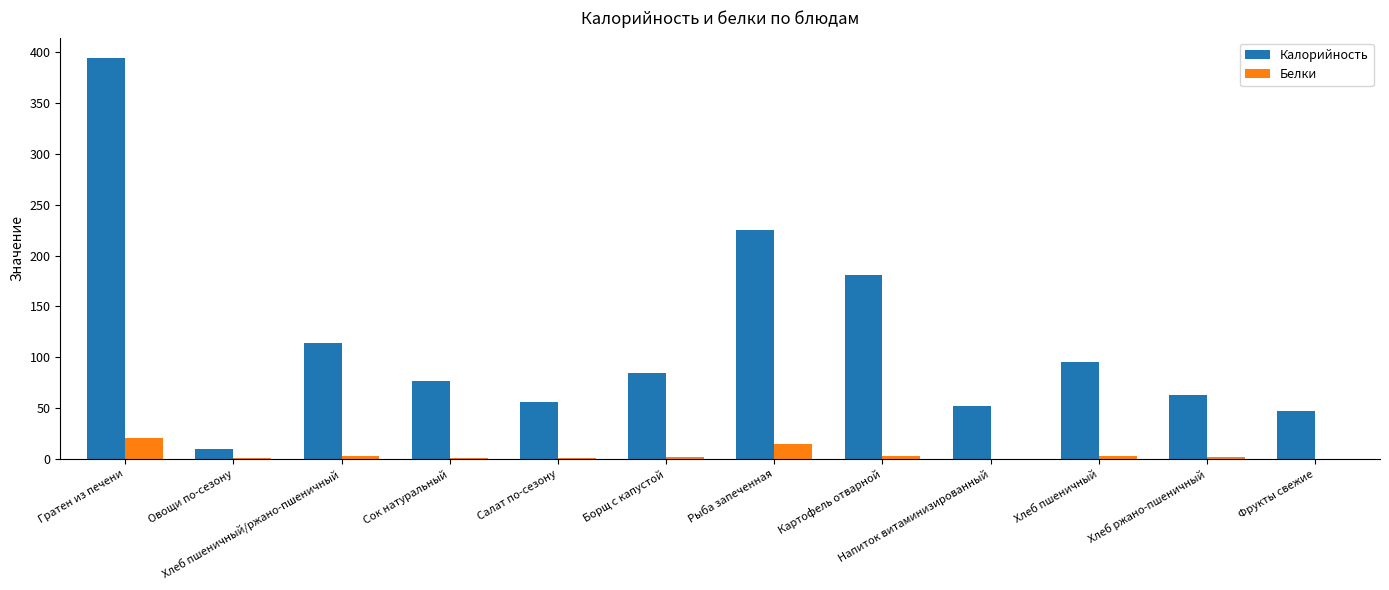

Which category has the highest value in the Белки series?

Гратен из печени